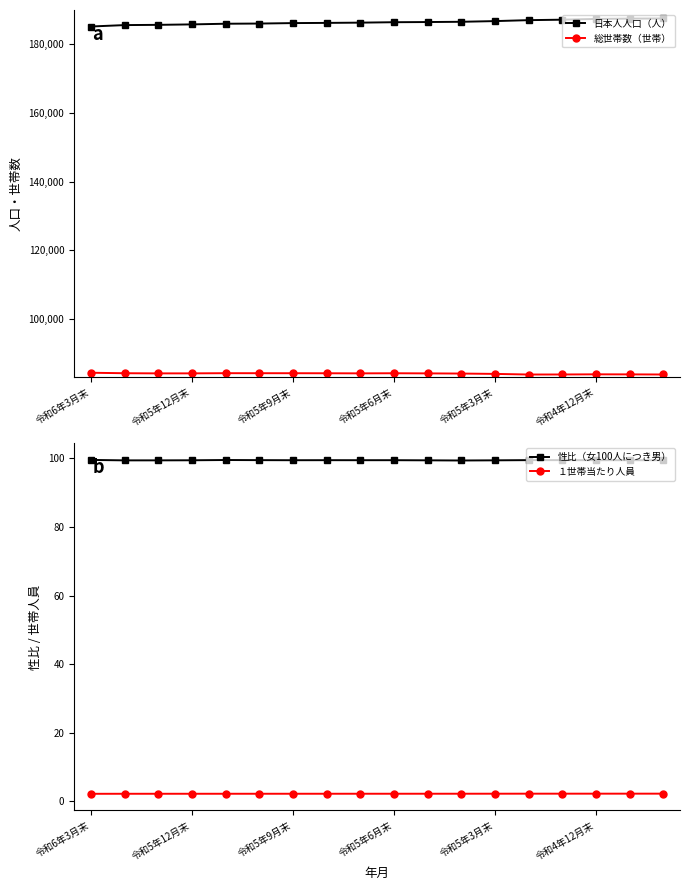

True or false: 性比（女100人につき男） has more than 0 points higher than both neighbors.

True